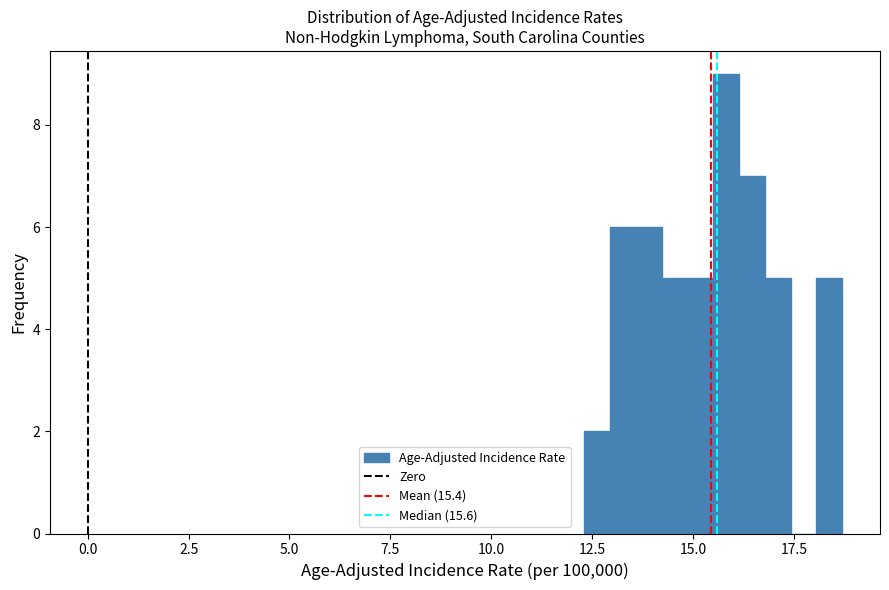

Read against the x-axis, roughly where is the centre of the tallest bar?

16.0